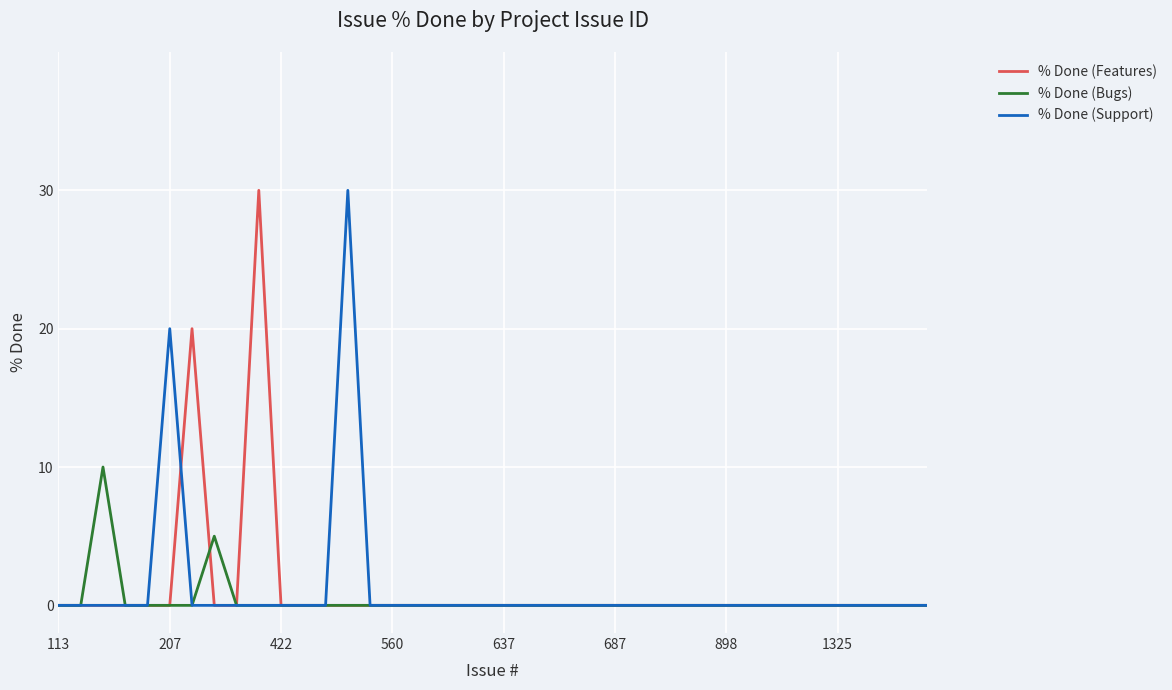

What is the highest value of the % Done (Bugs) series?

10